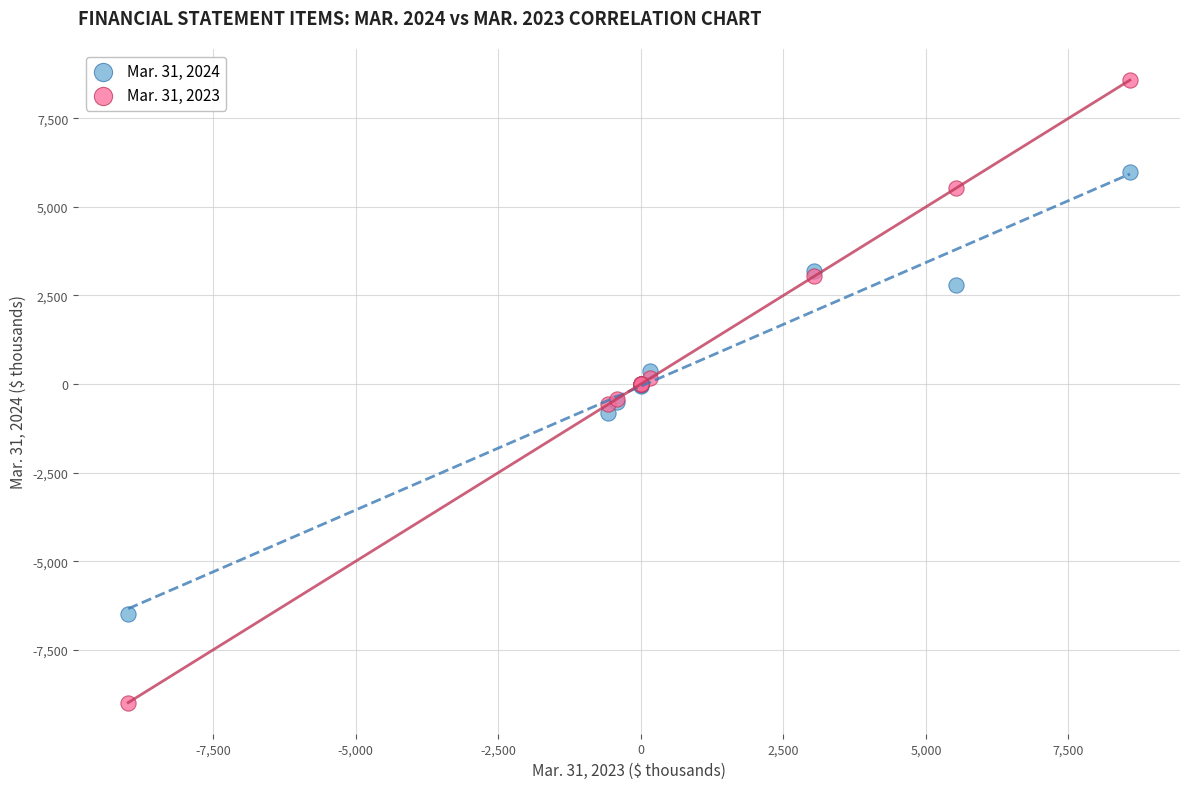

What are all the series names shown in the legend?

Mar. 31, 2024, Mar. 31, 2023